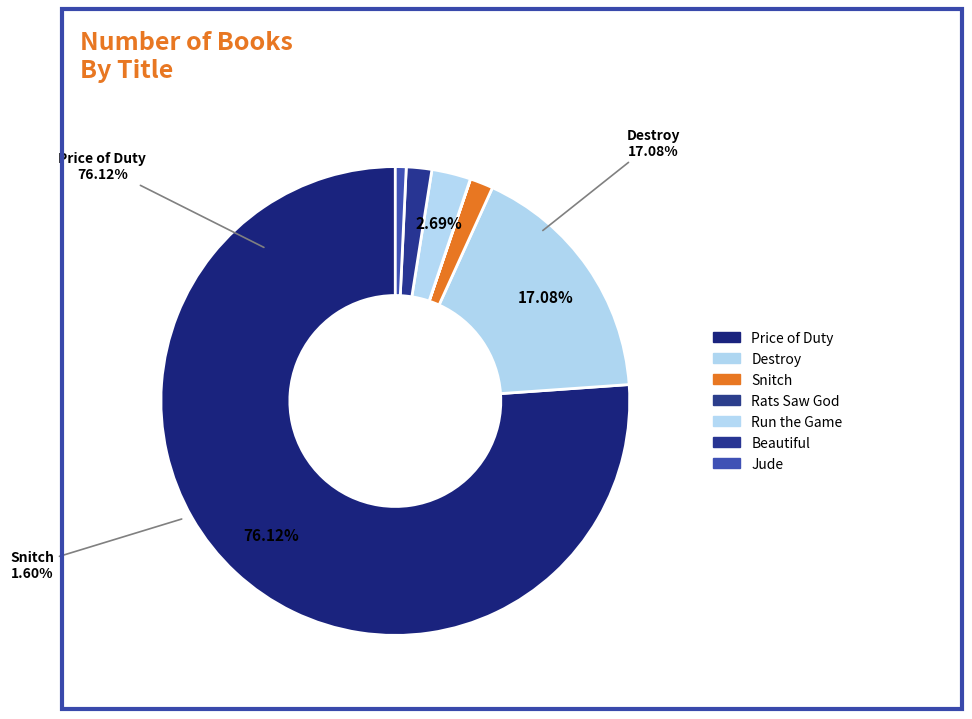

What percentage do Snitch and Price of Duty together represent?

77.7%